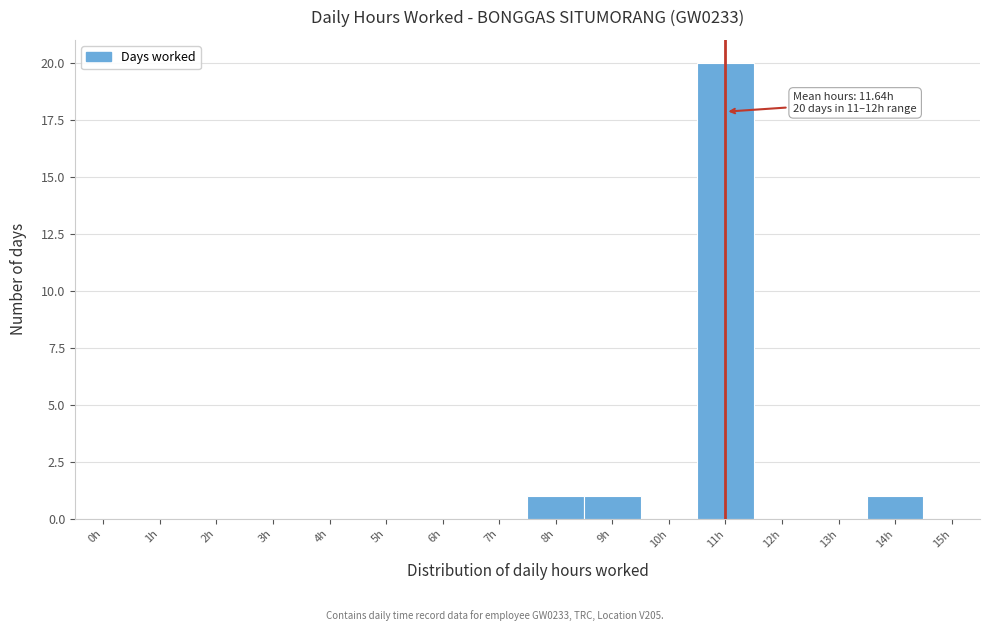

Reading right to left, list all the values displayed in this chart.

15h=0	14h=1	13h=0	12h=0	11h=20	10h=0	9h=1	8h=1	7h=0	6h=0	5h=0	4h=0	3h=0	2h=0	1h=0	0h=0